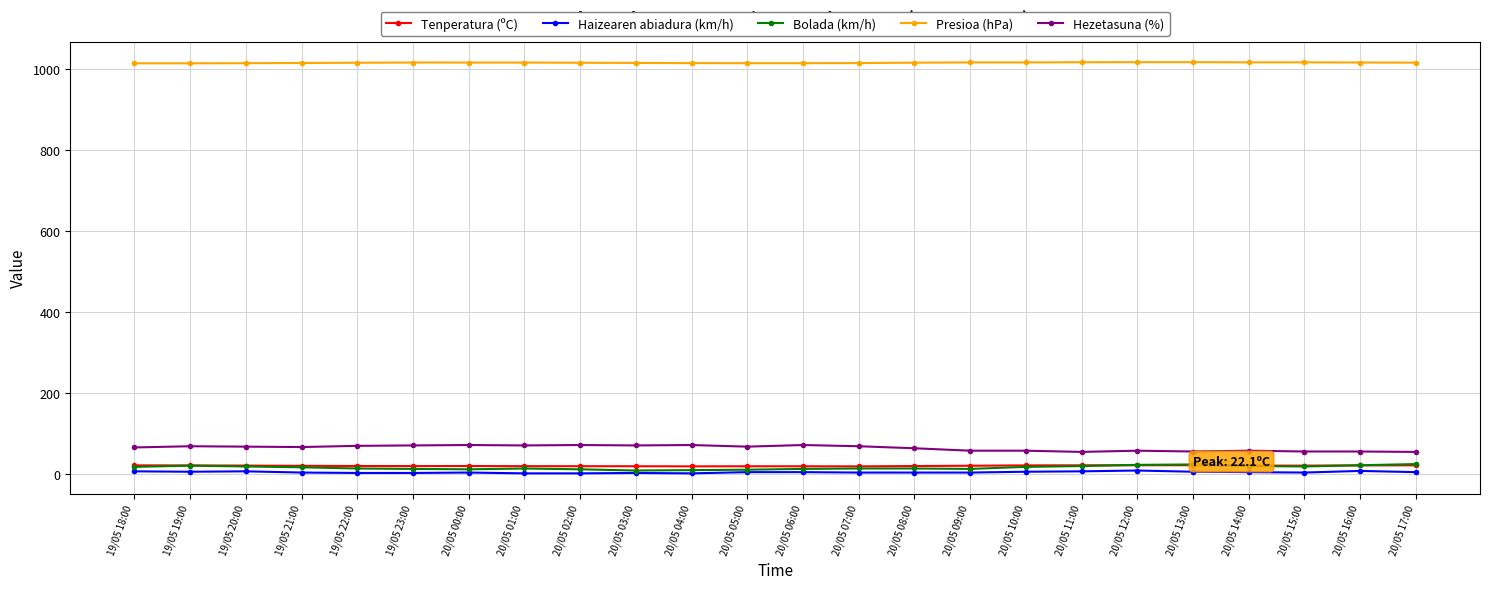

True or false: Tenperatura (ºC) and Haizearen abiadura (km/h) cross at least once.

False